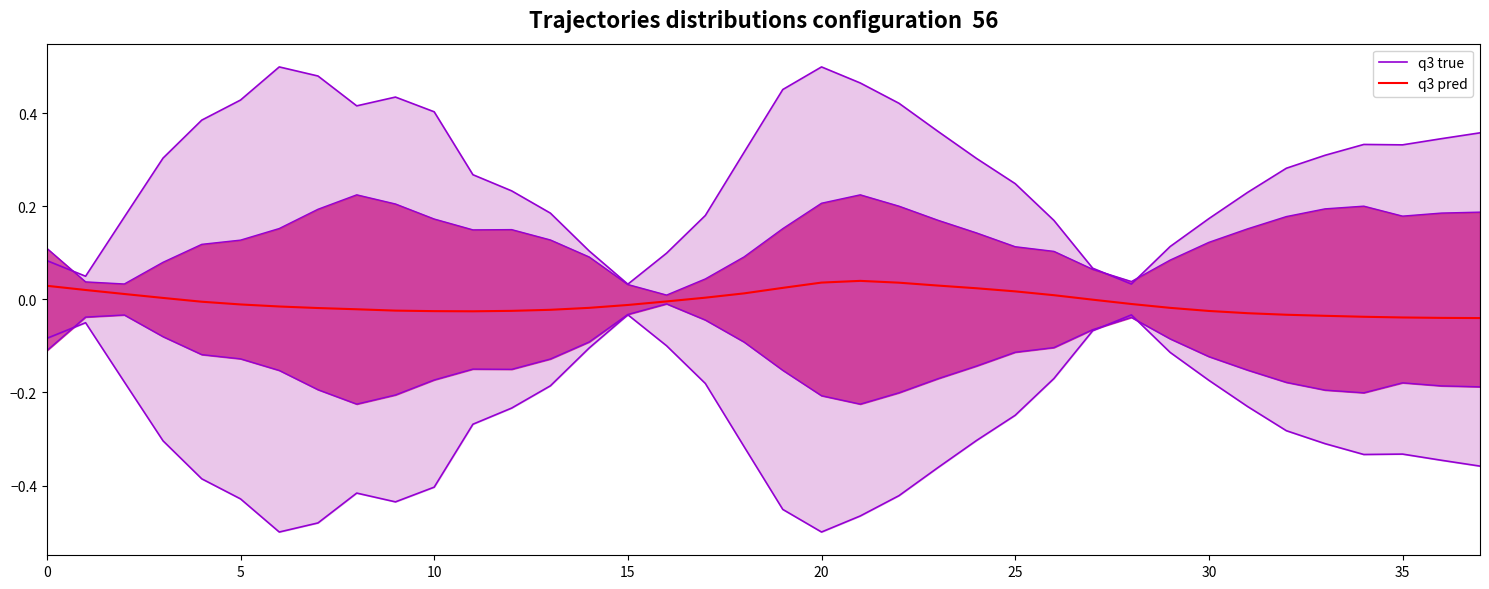

Is the value of q3 true at 25 greater than the value of q3 pred at 37?

Yes